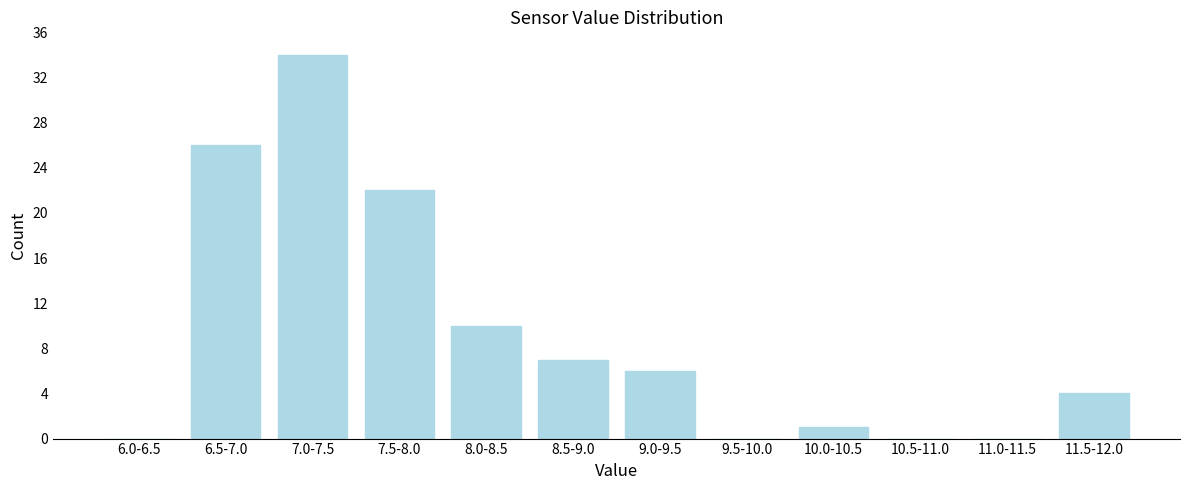

Reading left to right, list all the values displayed in this chart.

6.0-6.5=0	6.5-7.0=26	7.0-7.5=34	7.5-8.0=22	8.0-8.5=10	8.5-9.0=7	9.0-9.5=6	9.5-10.0=0	10.0-10.5=1	10.5-11.0=0	11.0-11.5=0	11.5-12.0=4